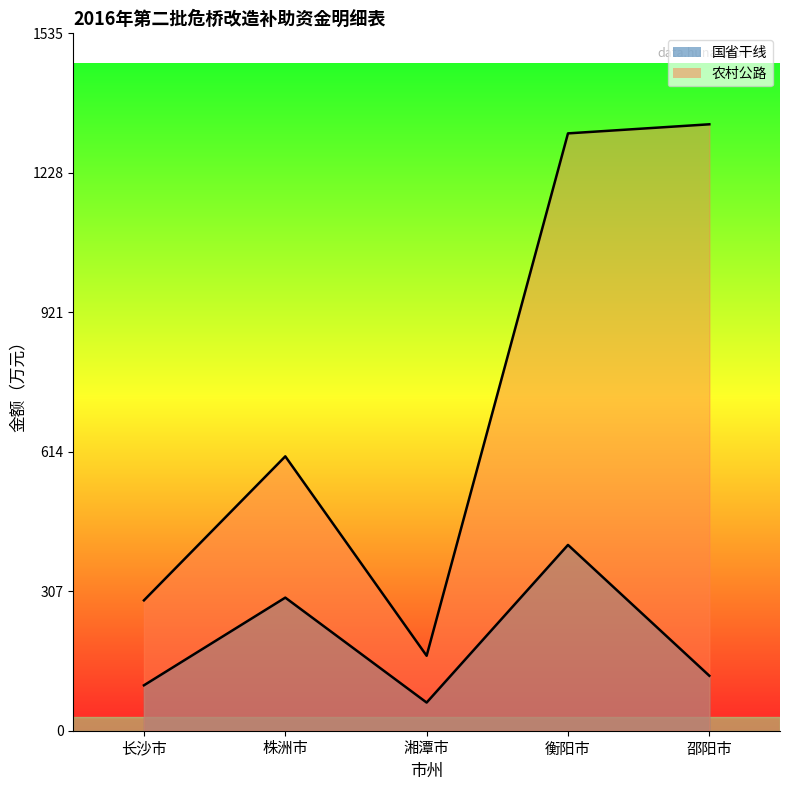

True or false: 国省干线 has more than 1 interior local peaks.

True